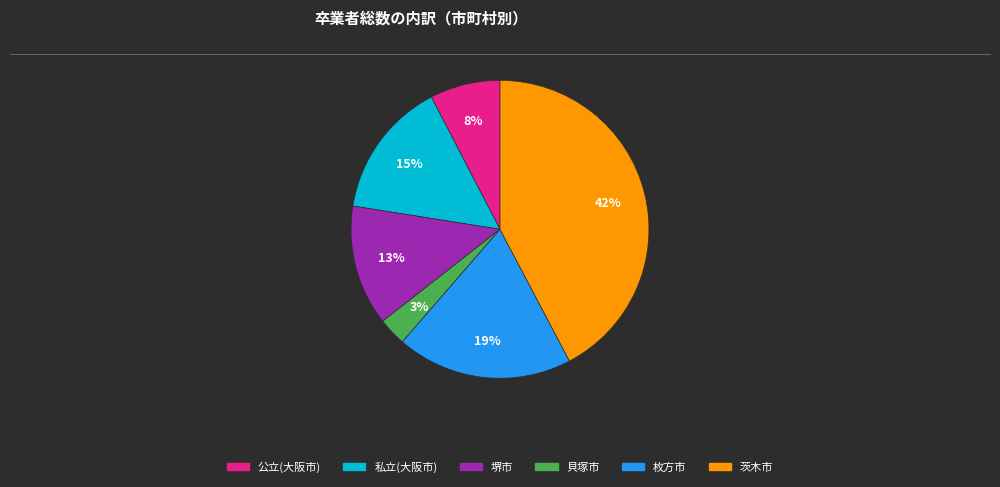

Which slice is the smallest?

貝塚市